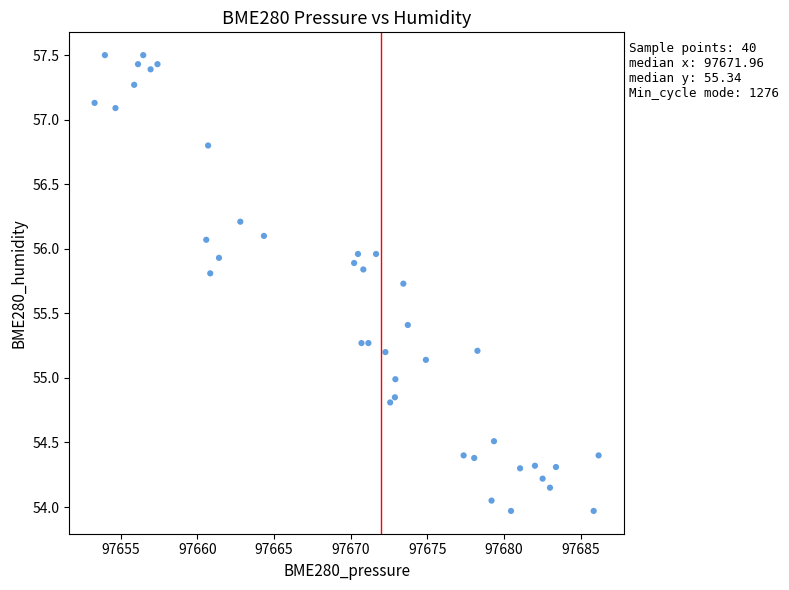

What is the range of Y values (max minus min)?

3.5